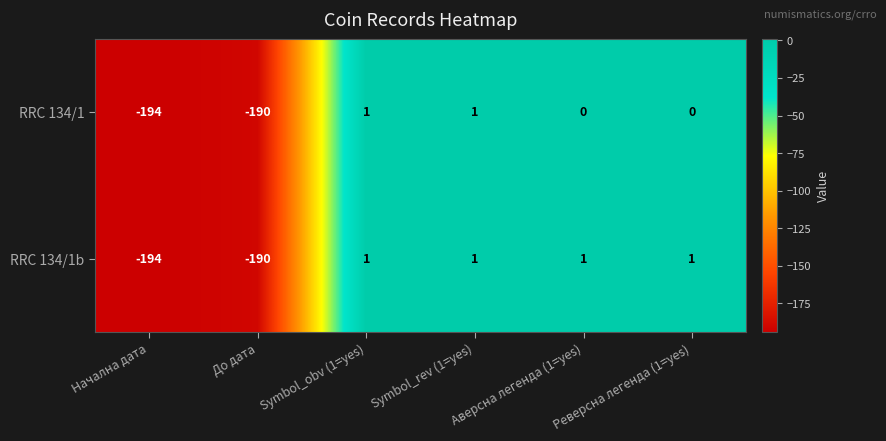

The RRC 134/1 series shows -86 at Аверсна легенда (1=yes). True or false?

False